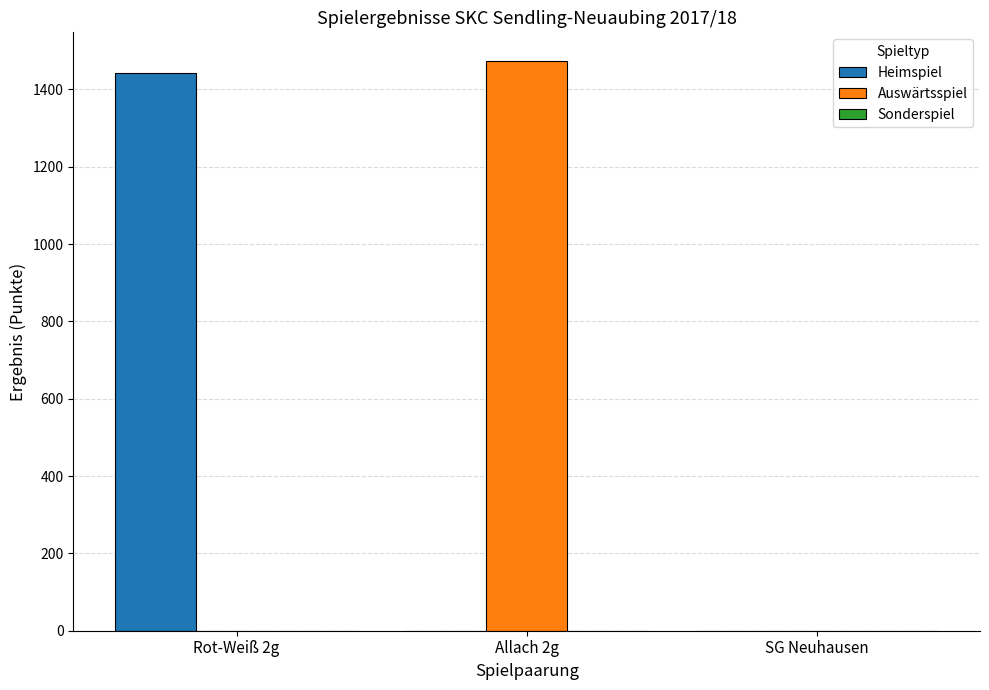

How many groups of bars are there?

3